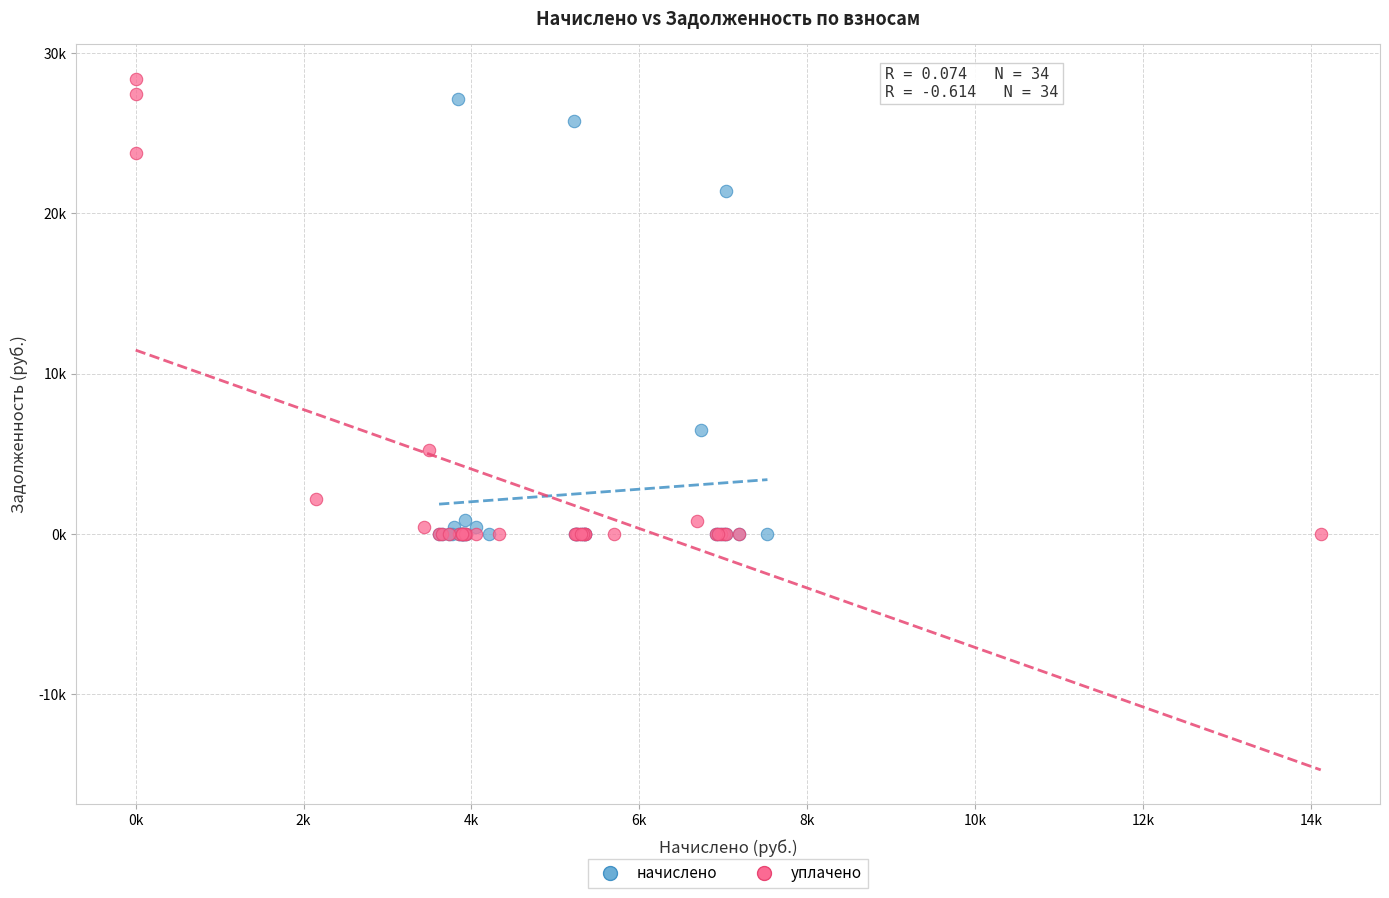

Which series contains the highest Y value?

уплачено